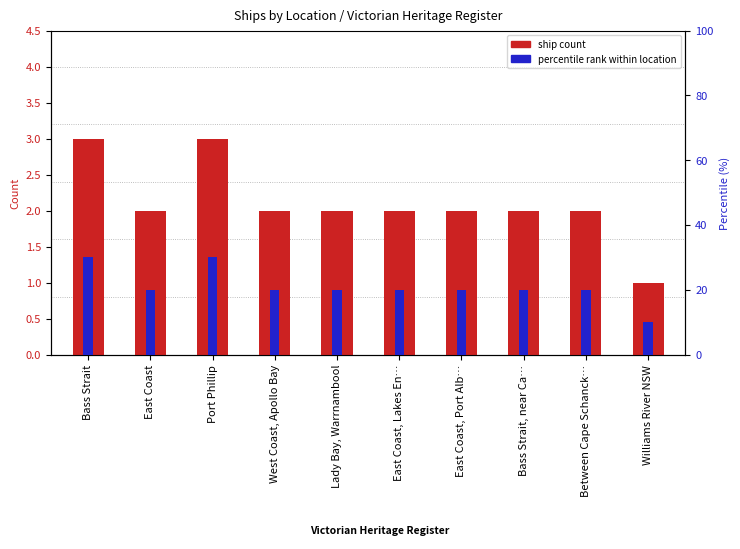

How many ship count values are between 2 and 3?

9